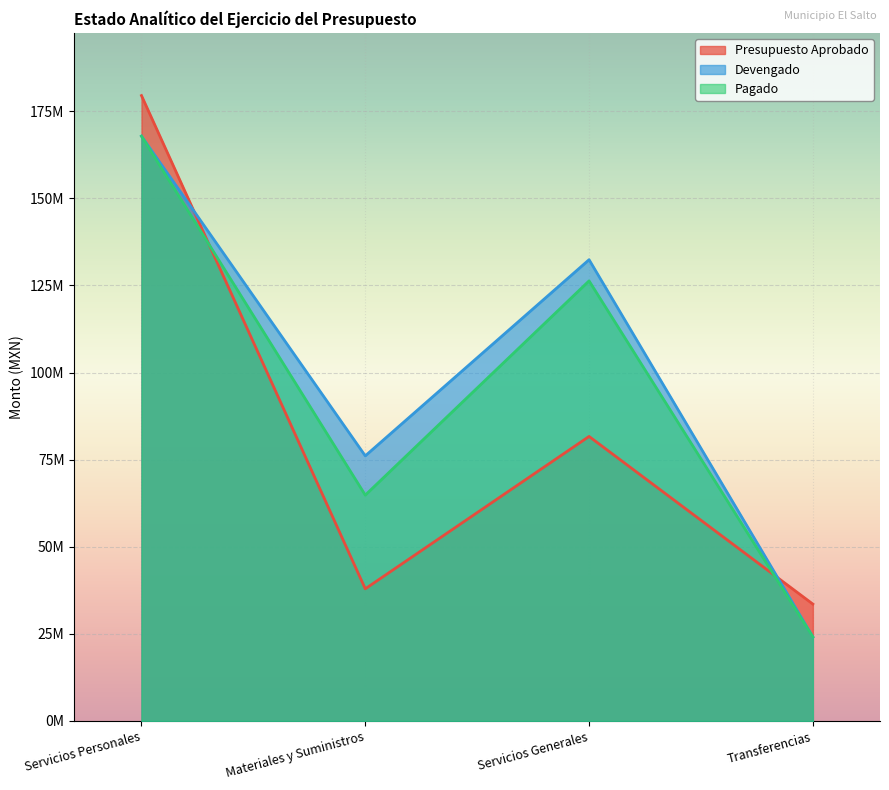

How many data points in Presupuesto Aprobado are above 81656276?

1